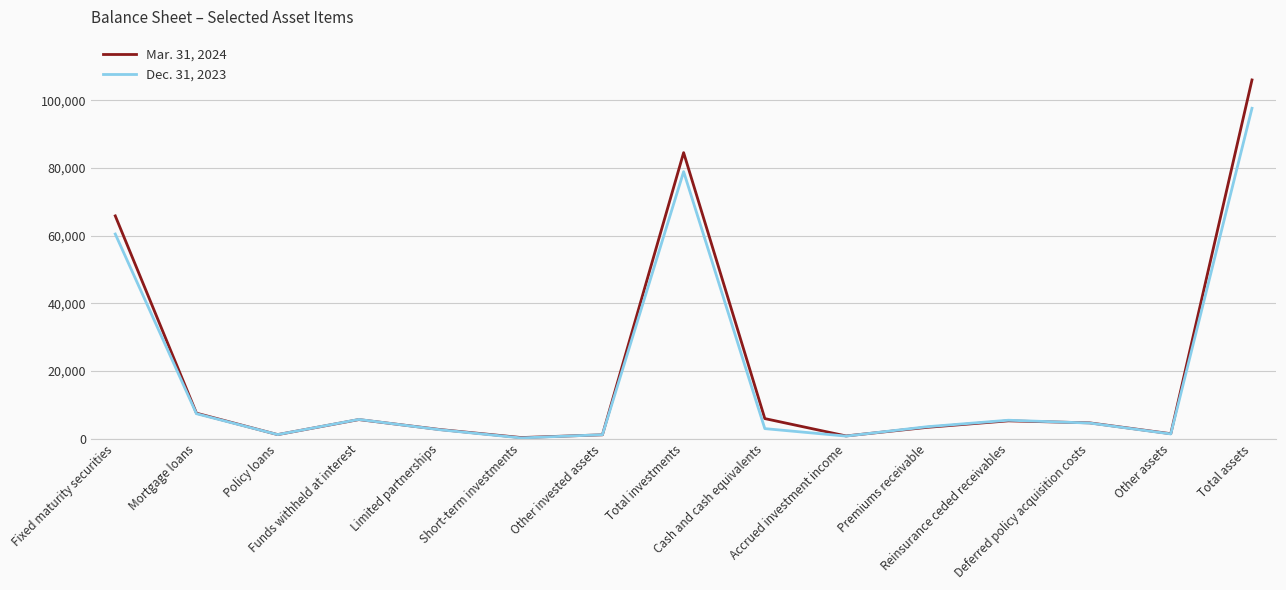

How many distinct data groups are displayed?

2